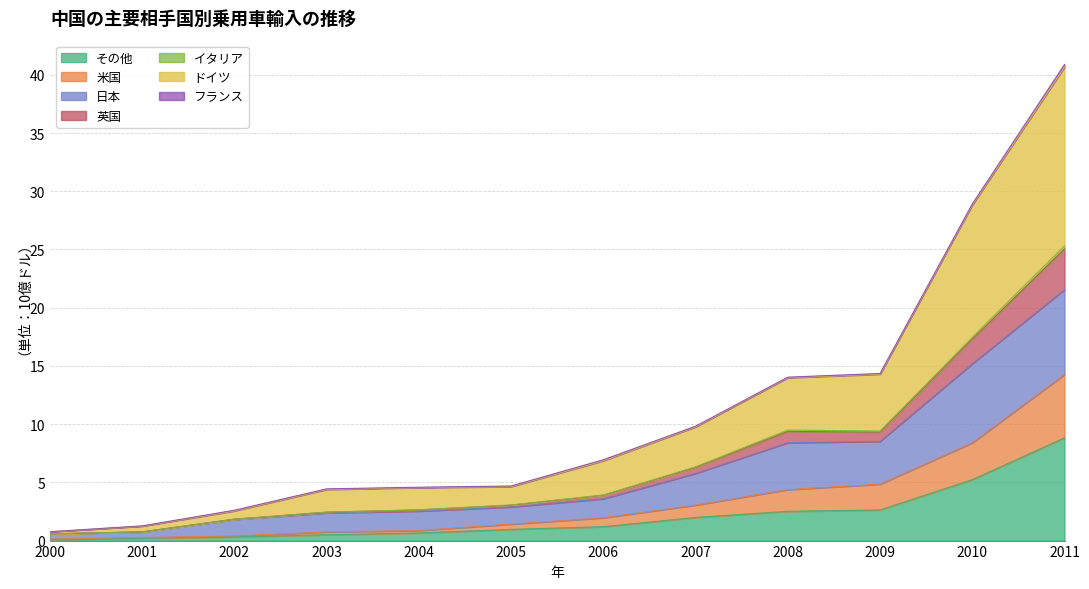

Which label corresponds to the smallest value in the chart?

2000